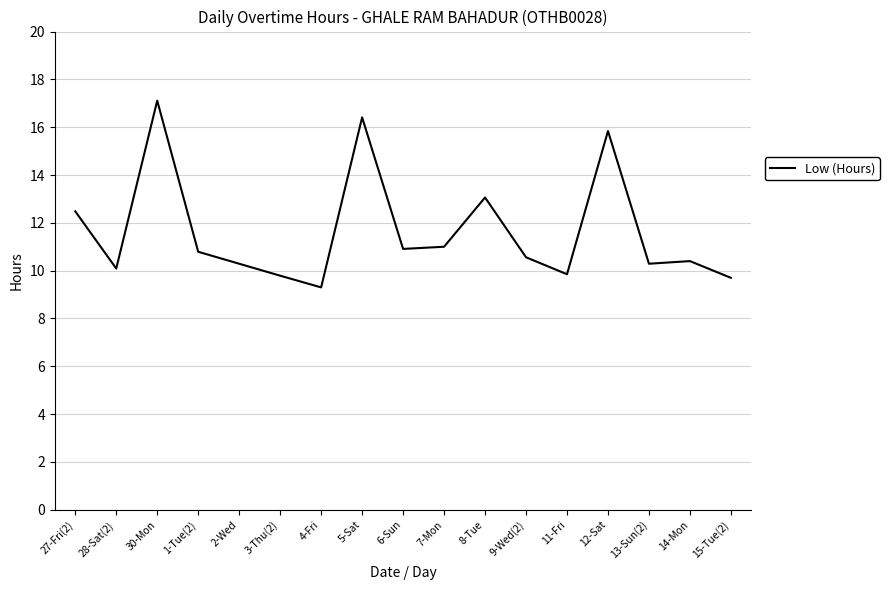

What position from the left is 8-Tue?

11